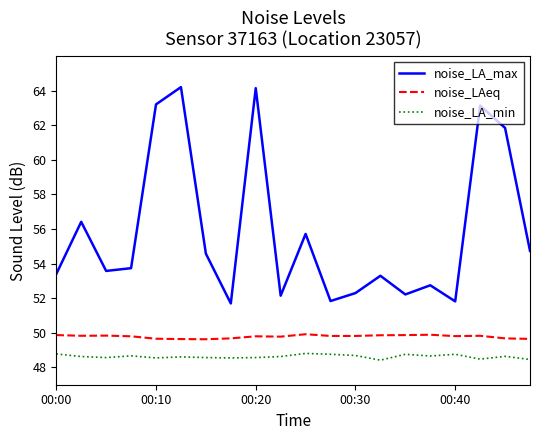

Which series has the largest total across all categories?

noise_LA_max